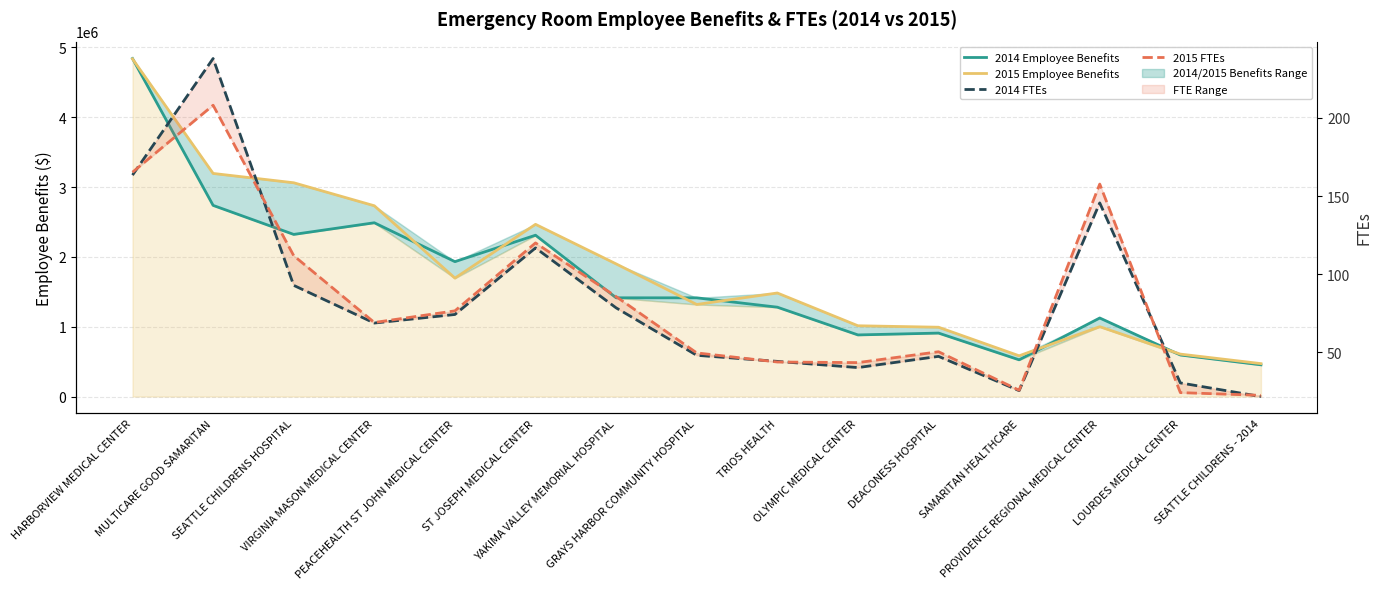

What is the minimum value for 2015 Employee Benefits?

471720.0